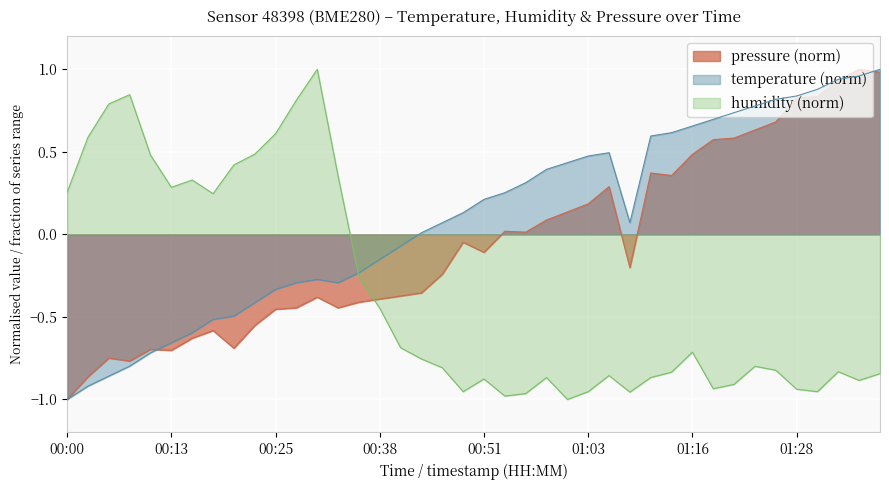

True or false: pressure_norm has a value of -0.7 at 00:20.

True